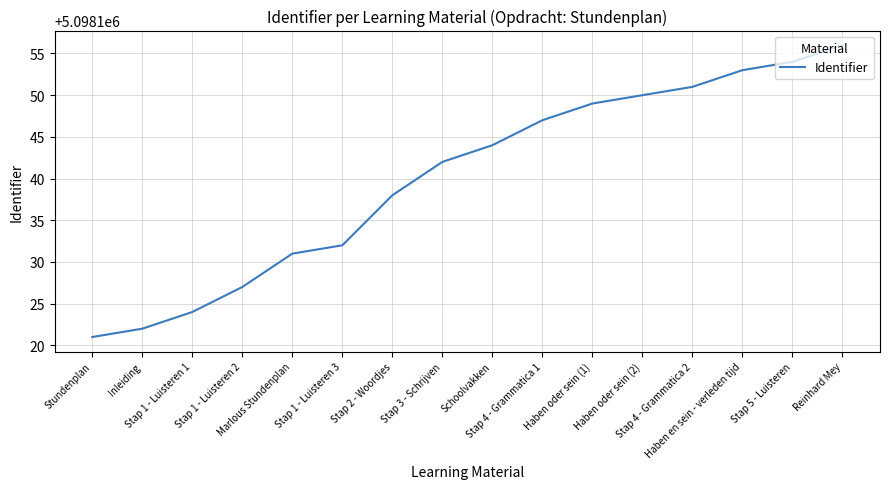

Which label corresponds to the largest value in the chart?

Reinhard Mey